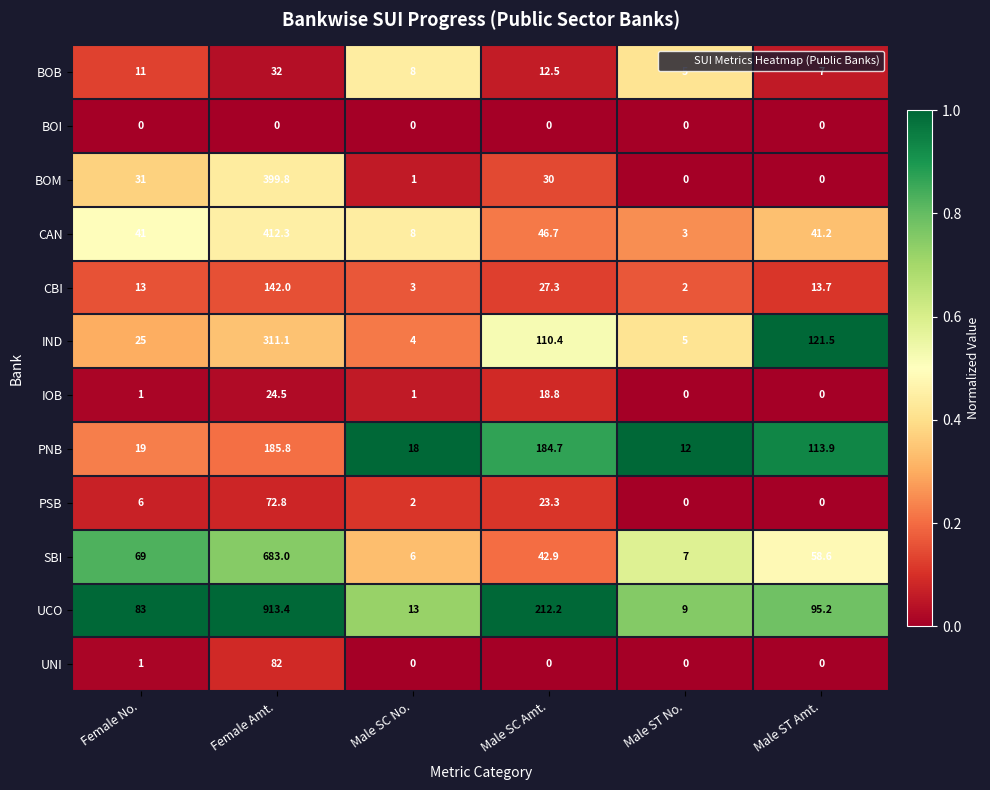

The BOI series shows 0.0 at Male ST No.. True or false?

True